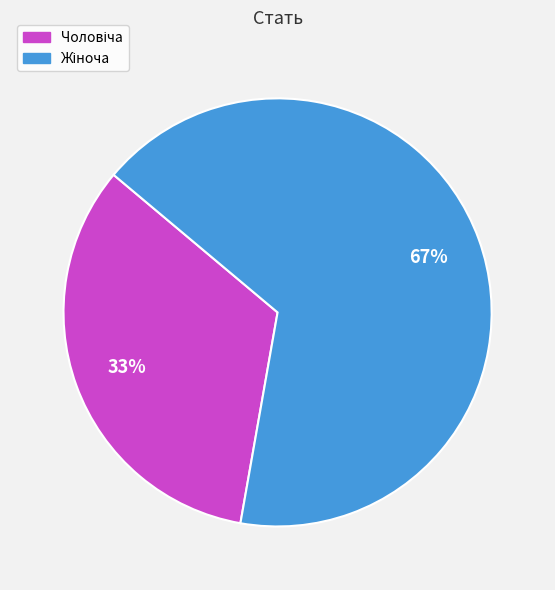

Between Жіноча and Чоловіча, which is larger?

Жіноча